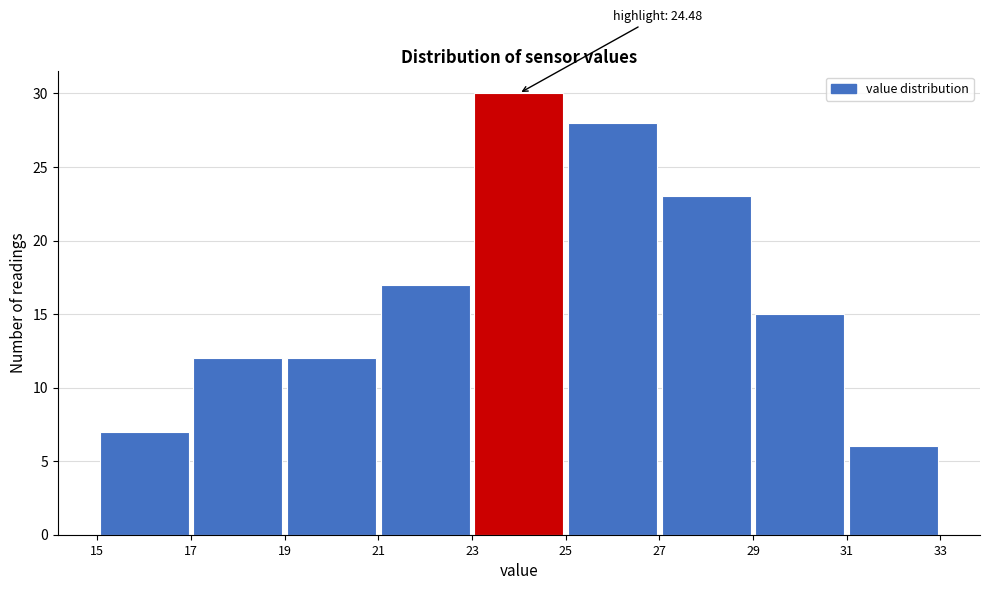

Which range on the x-axis has the tallest bar?

23 to 25